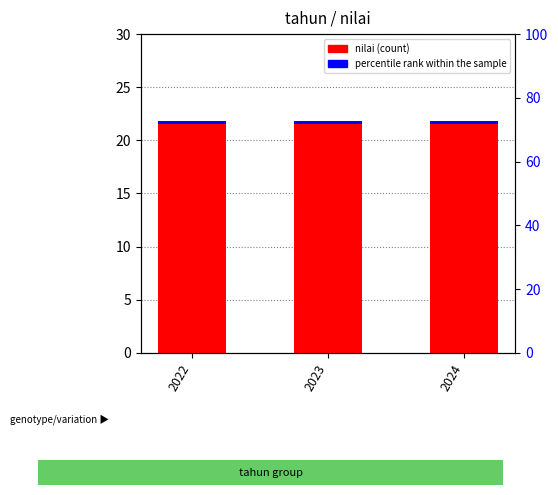

What is the maximum value for percentile rank within the sample?

0.2